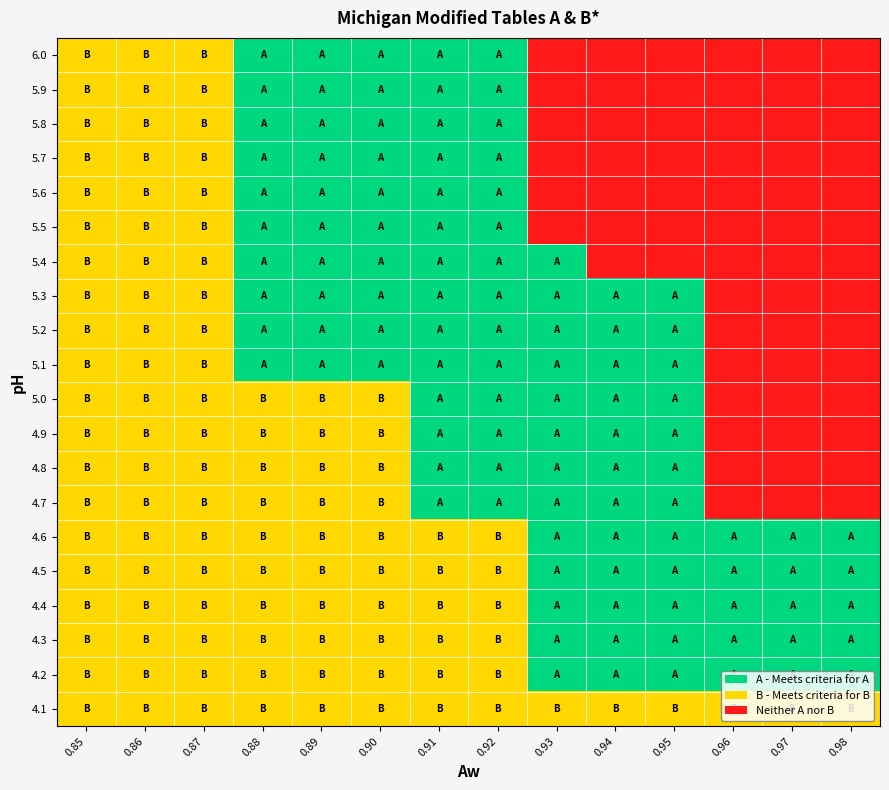

Reading right to left, what are all the values shown in this chart?

6.0: 0.98=0	0.97=0	0.96=0	0.95=0	0.94=0	0.93=0	0.92=2	0.91=2	0.90=2	0.89=2	0.88=2	0.87=1	0.86=1	0.85=1
5.9: 0.98=0	0.97=0	0.96=0	0.95=0	0.94=0	0.93=0	0.92=2	0.91=2	0.90=2	0.89=2	0.88=2	0.87=1	0.86=1	0.85=1
5.8: 0.98=0	0.97=0	0.96=0	0.95=0	0.94=0	0.93=0	0.92=2	0.91=2	0.90=2	0.89=2	0.88=2	0.87=1	0.86=1	0.85=1
5.7: 0.98=0	0.97=0	0.96=0	0.95=0	0.94=0	0.93=0	0.92=2	0.91=2	0.90=2	0.89=2	0.88=2	0.87=1	0.86=1	0.85=1
5.6: 0.98=0	0.97=0	0.96=0	0.95=0	0.94=0	0.93=0	0.92=2	0.91=2	0.90=2	0.89=2	0.88=2	0.87=1	0.86=1	0.85=1
5.5: 0.98=0	0.97=0	0.96=0	0.95=0	0.94=0	0.93=0	0.92=2	0.91=2	0.90=2	0.89=2	0.88=2	0.87=1	0.86=1	0.85=1
5.4: 0.98=0	0.97=0	0.96=0	0.95=0	0.94=0	0.93=2	0.92=2	0.91=2	0.90=2	0.89=2	0.88=2	0.87=1	0.86=1	0.85=1
5.3: 0.98=0	0.97=0	0.96=0	0.95=2	0.94=2	0.93=2	0.92=2	0.91=2	0.90=2	0.89=2	0.88=2	0.87=1	0.86=1	0.85=1
5.2: 0.98=0	0.97=0	0.96=0	0.95=2	0.94=2	0.93=2	0.92=2	0.91=2	0.90=2	0.89=2	0.88=2	0.87=1	0.86=1	0.85=1
5.1: 0.98=0	0.97=0	0.96=0	0.95=2	0.94=2	0.93=2	0.92=2	0.91=2	0.90=2	0.89=2	0.88=2	0.87=1	0.86=1	0.85=1
5.0: 0.98=0	0.97=0	0.96=0	0.95=2	0.94=2	0.93=2	0.92=2	0.91=2	0.90=1	0.89=1	0.88=1	0.87=1	0.86=1	0.85=1
4.9: 0.98=0	0.97=0	0.96=0	0.95=2	0.94=2	0.93=2	0.92=2	0.91=2	0.90=1	0.89=1	0.88=1	0.87=1	0.86=1	0.85=1
4.8: 0.98=0	0.97=0	0.96=0	0.95=2	0.94=2	0.93=2	0.92=2	0.91=2	0.90=1	0.89=1	0.88=1	0.87=1	0.86=1	0.85=1
4.7: 0.98=0	0.97=0	0.96=0	0.95=2	0.94=2	0.93=2	0.92=2	0.91=2	0.90=1	0.89=1	0.88=1	0.87=1	0.86=1	0.85=1
4.6: 0.98=2	0.97=2	0.96=2	0.95=2	0.94=2	0.93=2	0.92=1	0.91=1	0.90=1	0.89=1	0.88=1	0.87=1	0.86=1	0.85=1
4.5: 0.98=2	0.97=2	0.96=2	0.95=2	0.94=2	0.93=2	0.92=1	0.91=1	0.90=1	0.89=1	0.88=1	0.87=1	0.86=1	0.85=1
4.4: 0.98=2	0.97=2	0.96=2	0.95=2	0.94=2	0.93=2	0.92=1	0.91=1	0.90=1	0.89=1	0.88=1	0.87=1	0.86=1	0.85=1
4.3: 0.98=2	0.97=2	0.96=2	0.95=2	0.94=2	0.93=2	0.92=1	0.91=1	0.90=1	0.89=1	0.88=1	0.87=1	0.86=1	0.85=1
4.2: 0.98=2	0.97=2	0.96=2	0.95=2	0.94=2	0.93=2	0.92=1	0.91=1	0.90=1	0.89=1	0.88=1	0.87=1	0.86=1	0.85=1
4.1: 0.98=1	0.97=1	0.96=1	0.95=1	0.94=1	0.93=1	0.92=1	0.91=1	0.90=1	0.89=1	0.88=1	0.87=1	0.86=1	0.85=1